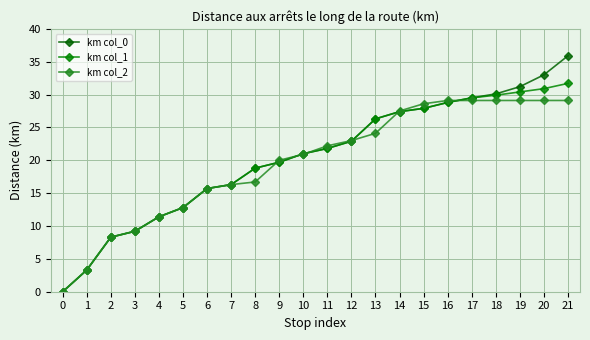

Which series has the largest total across all categories?

km col_0